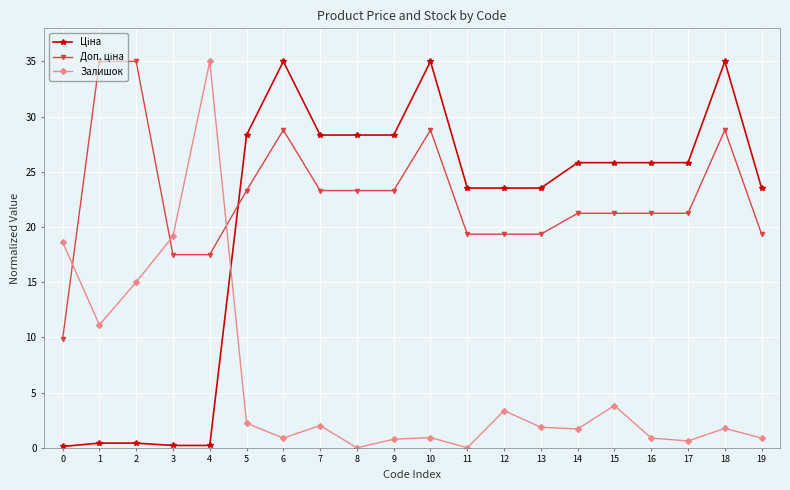

What is the maximum value shown in the chart?

35.0